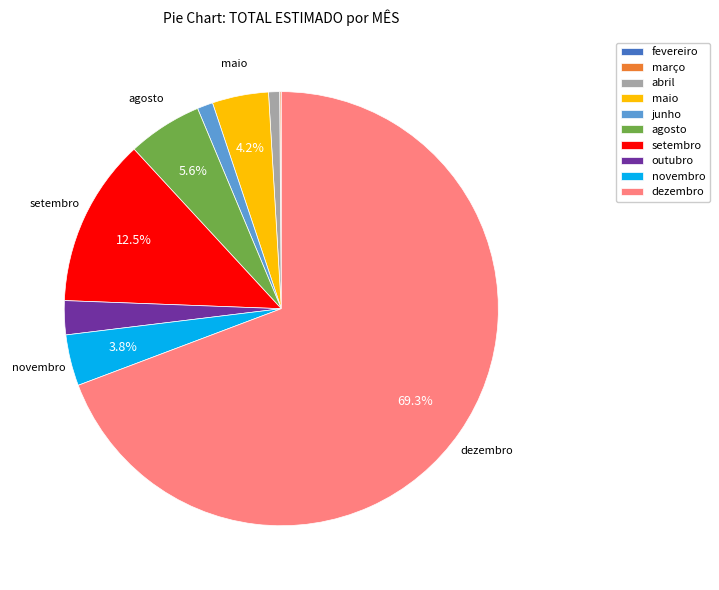

Between novembro and dezembro, which is larger?

dezembro